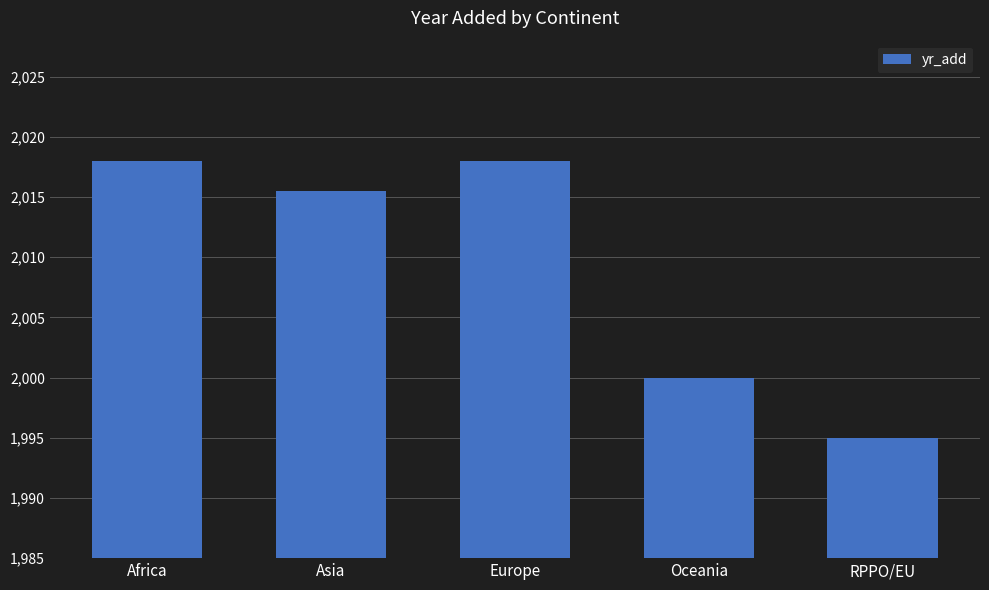

Are the bars horizontal?

No